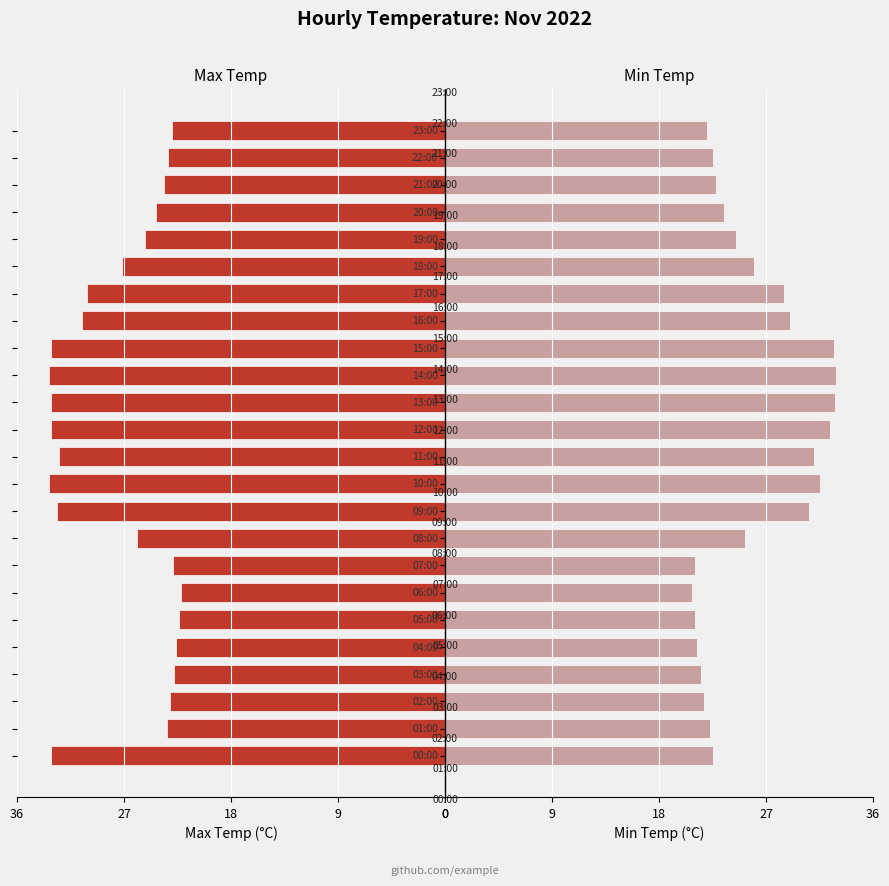

Count the number of data series in this chart.

2